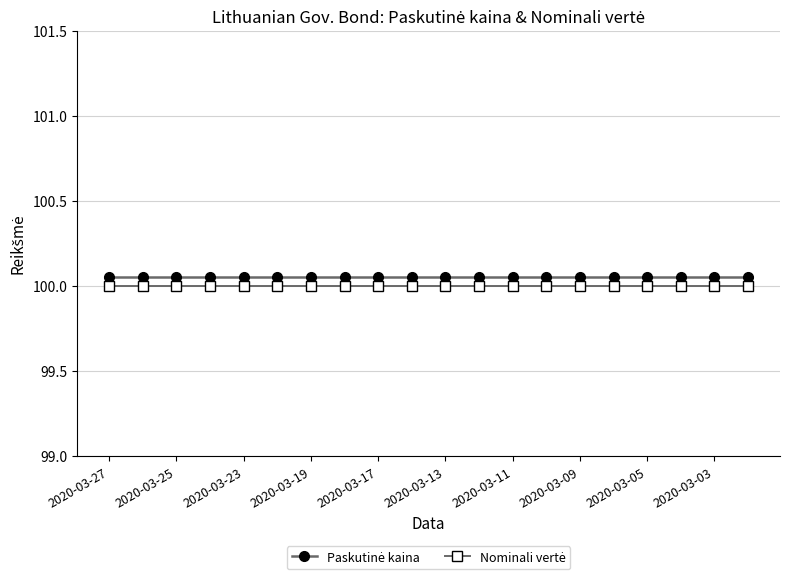

What is the minimum value shown in the chart?

100.0